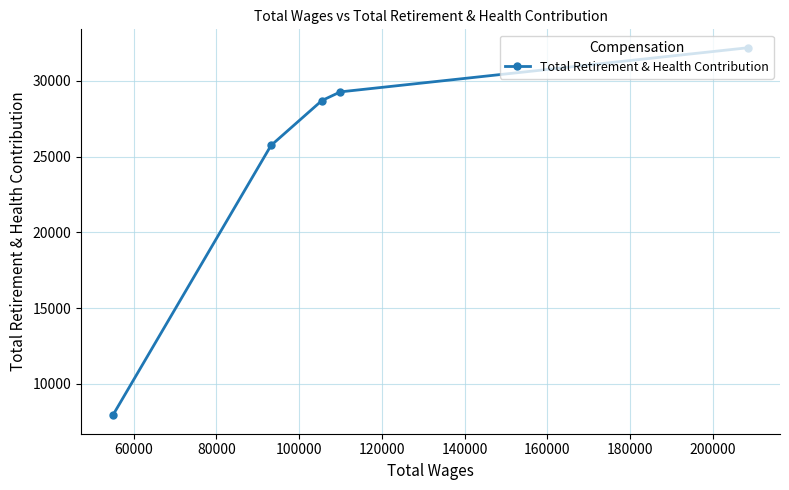

What is the maximum value shown in the chart?

32192